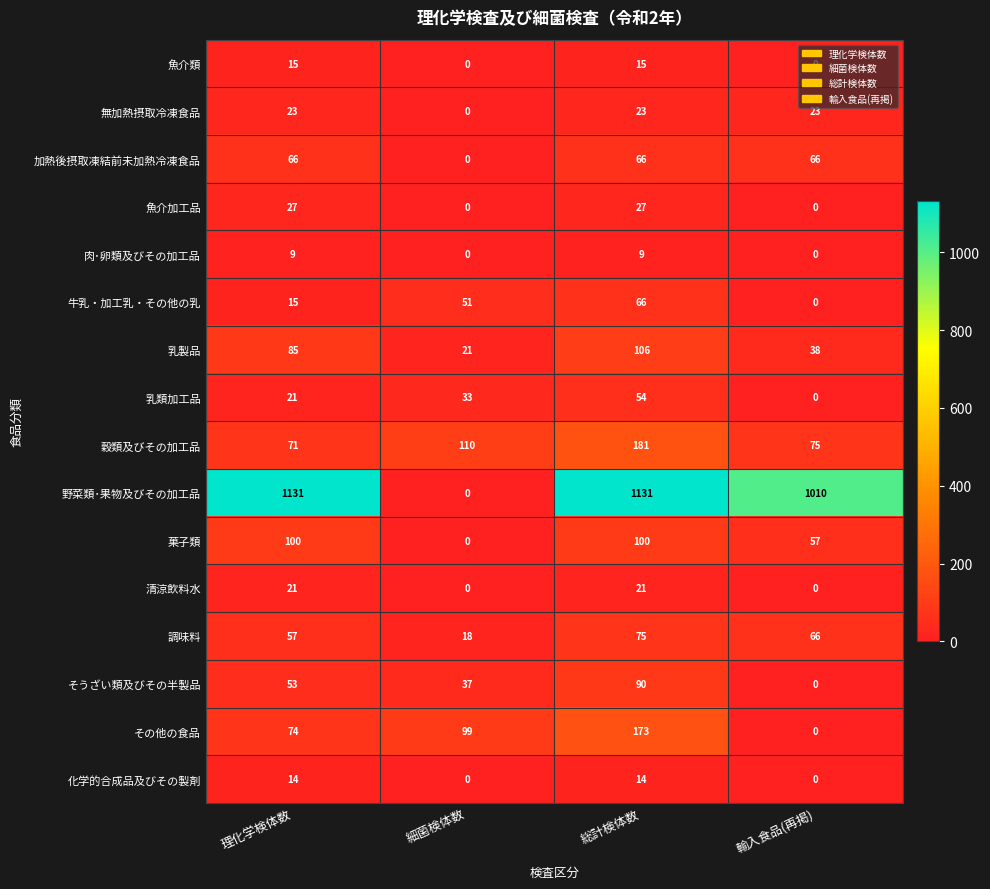

Between 理化学検体数 and 総計検体数, which series saw the biggest shift?

穀類及びその加工品